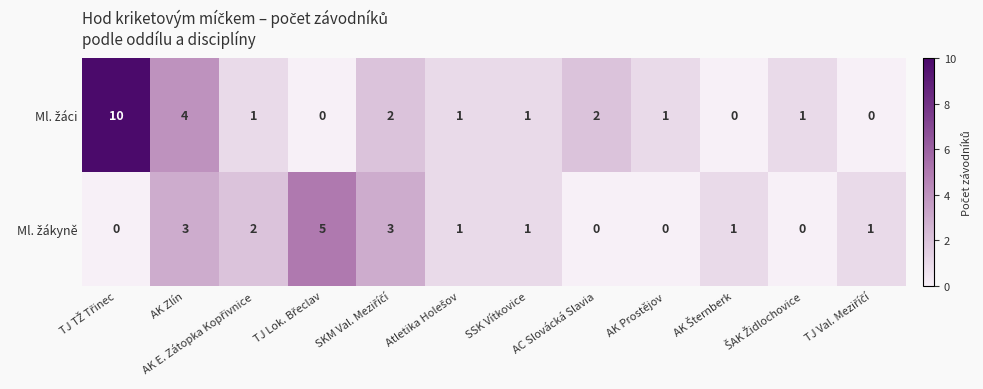

What is the maximum value shown in the chart?

10